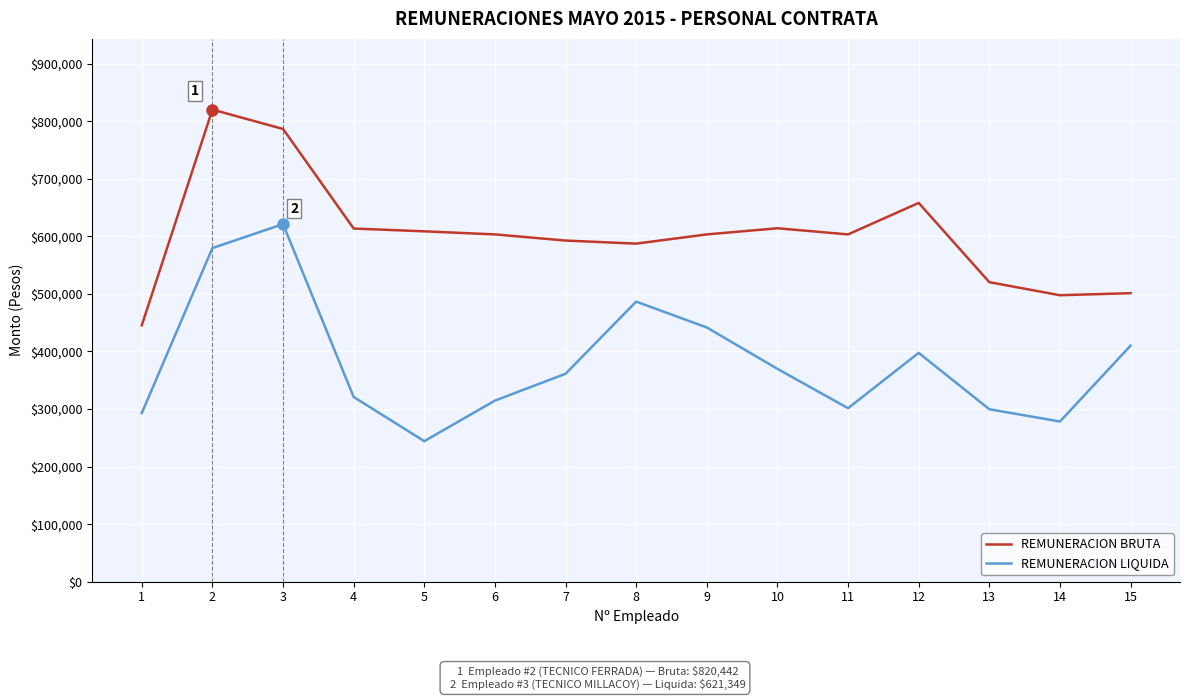

Does the chart display data point markers on the line(s)?

No